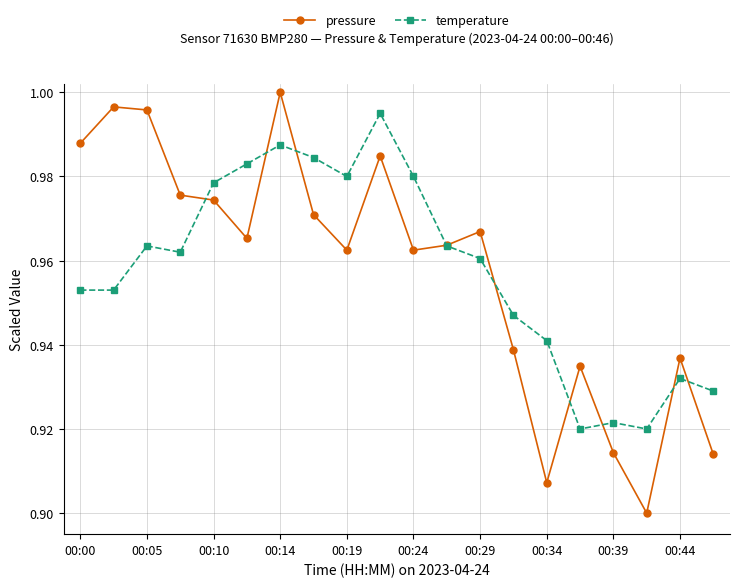

List the series in order of their peak value, highest first.

pressure, temperature